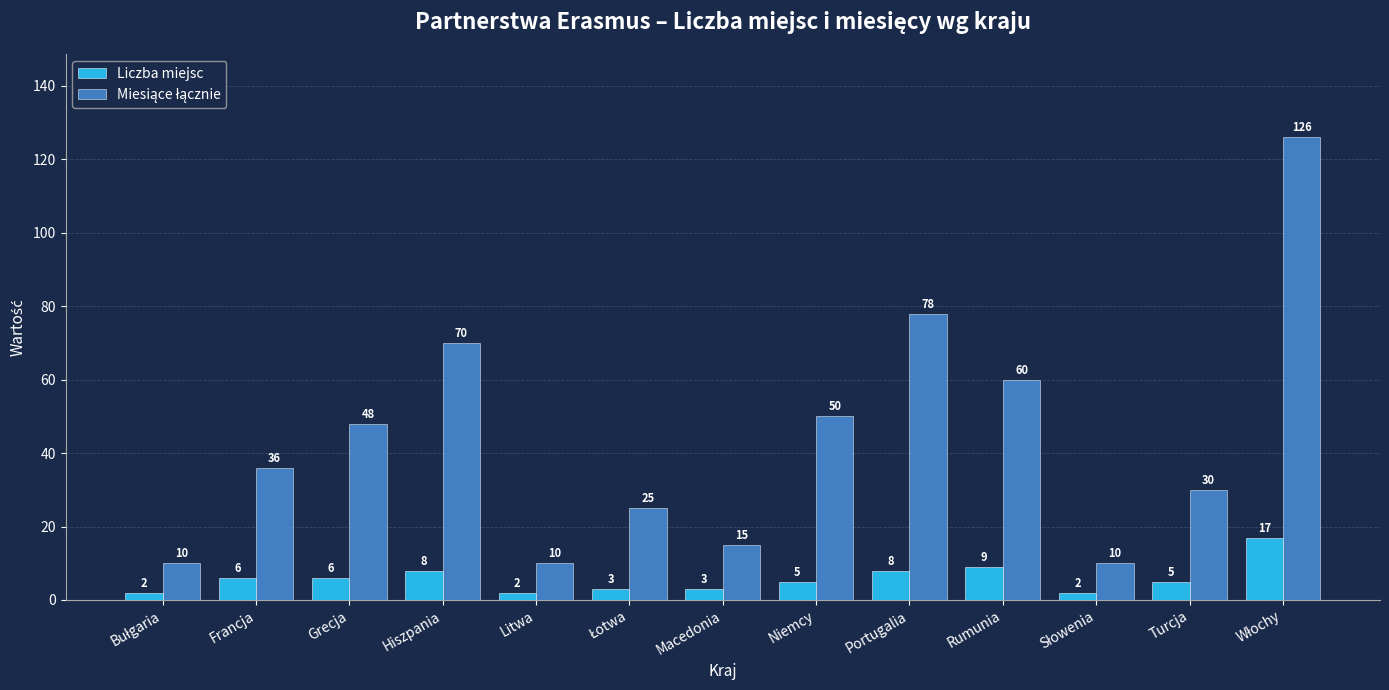

At which label is Liczba miejsc closest to 9?

Rumunia